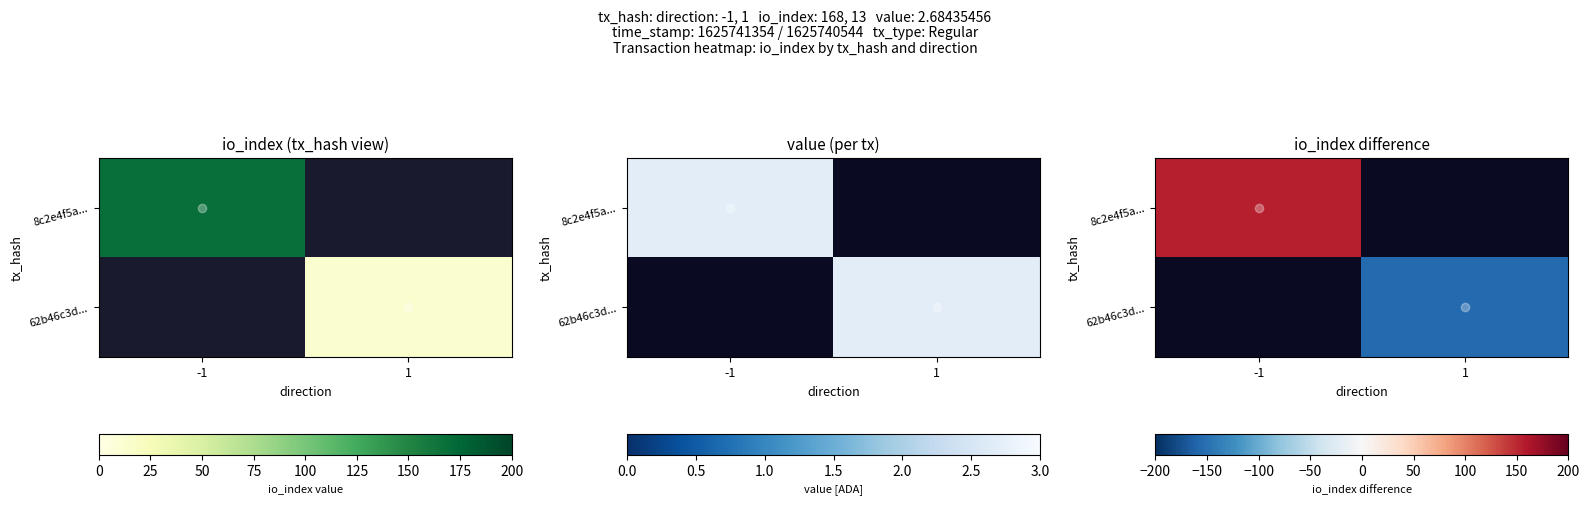

What is the sum of the 8c2e4f5a... values at -1 and 1?

155